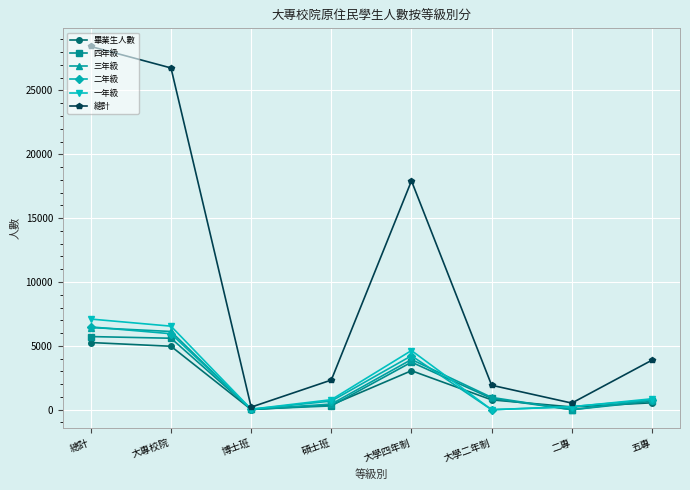

What is the difference between the highest and lowest values at 五專?

3338